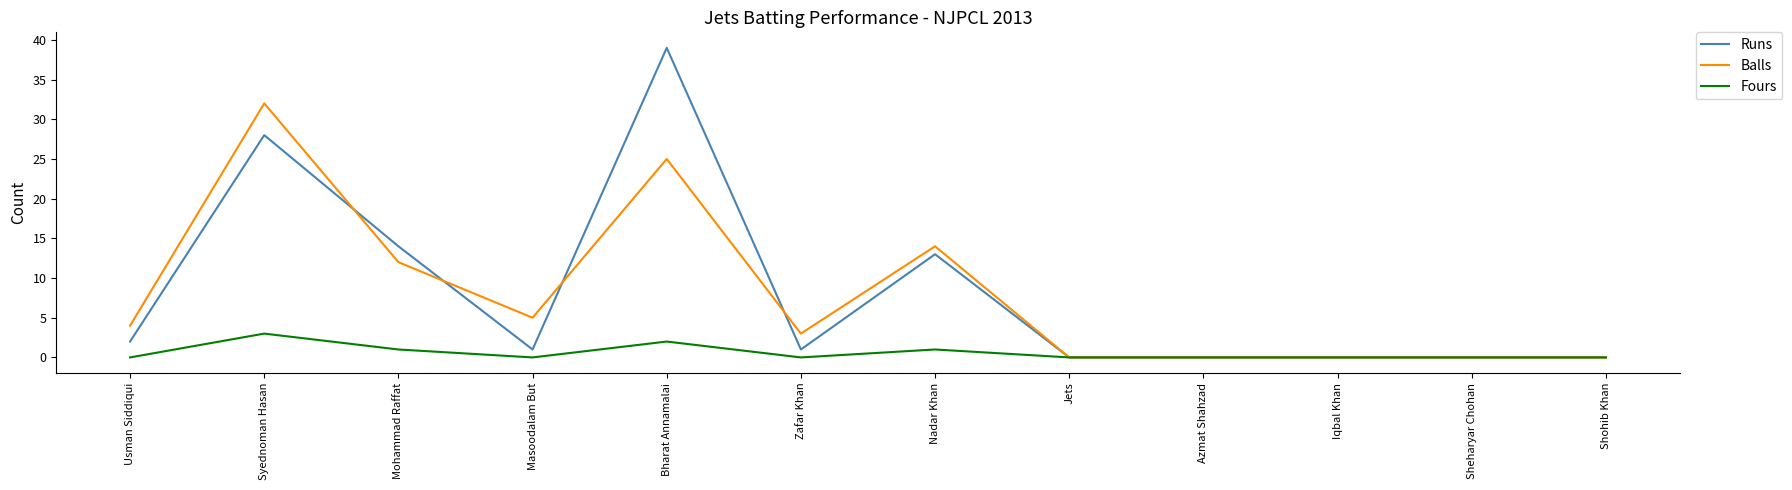

Where do Runs and Balls first cross each other?

Syednoman Hasan and Mohammad Raffat